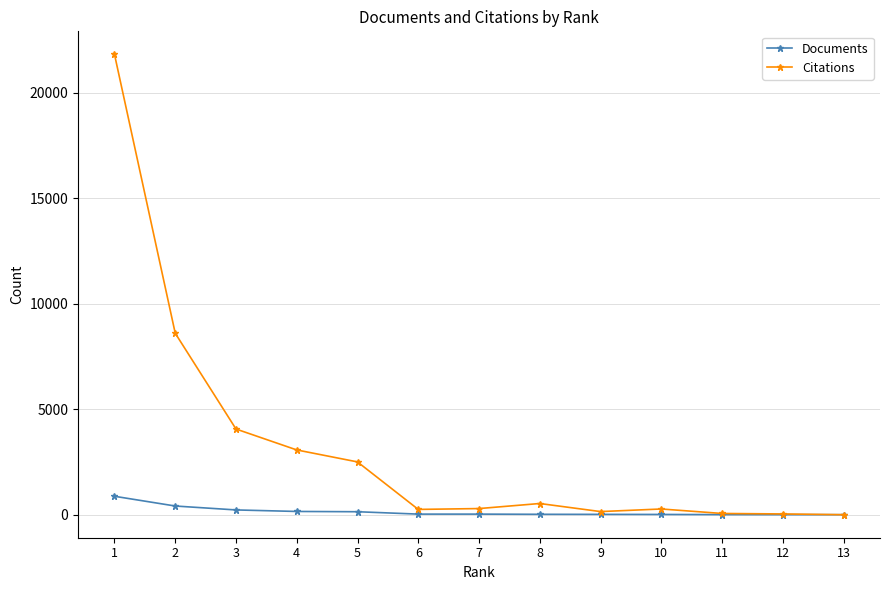

Is the value of Citations at 1 greater than the value of Documents at 7?

Yes